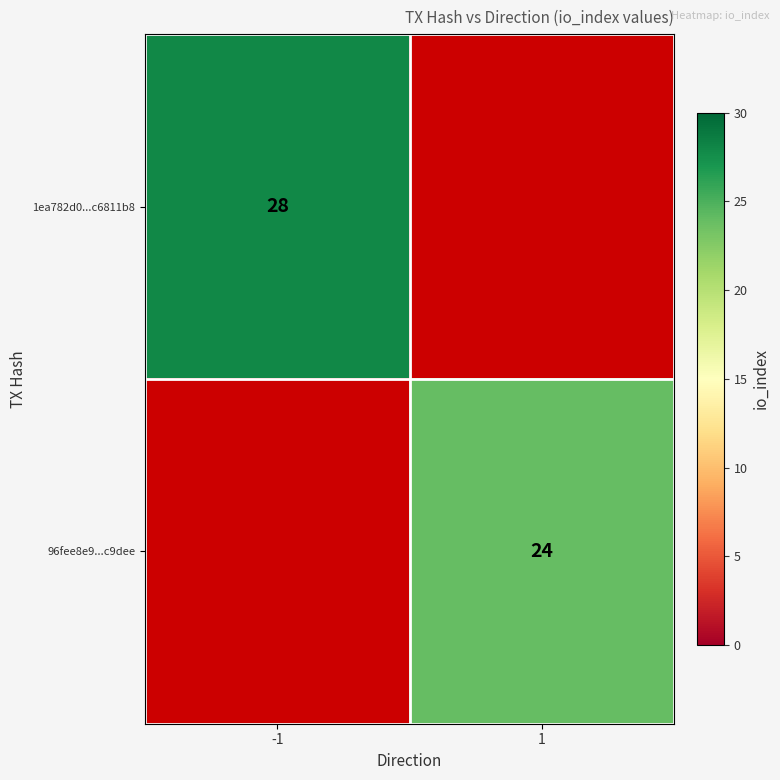

The 96fee8e9...c9dee series shows 10 at 1. True or false?

False